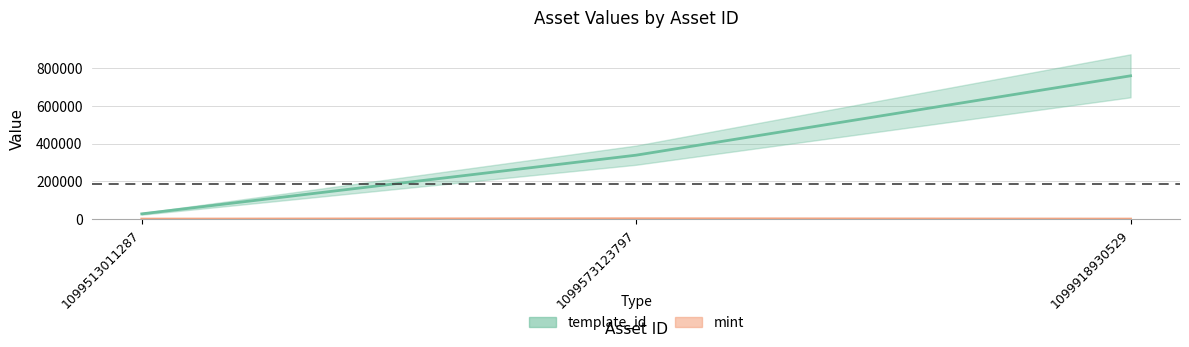

The value of mint at 1099918930529 is 449. True or false?

True